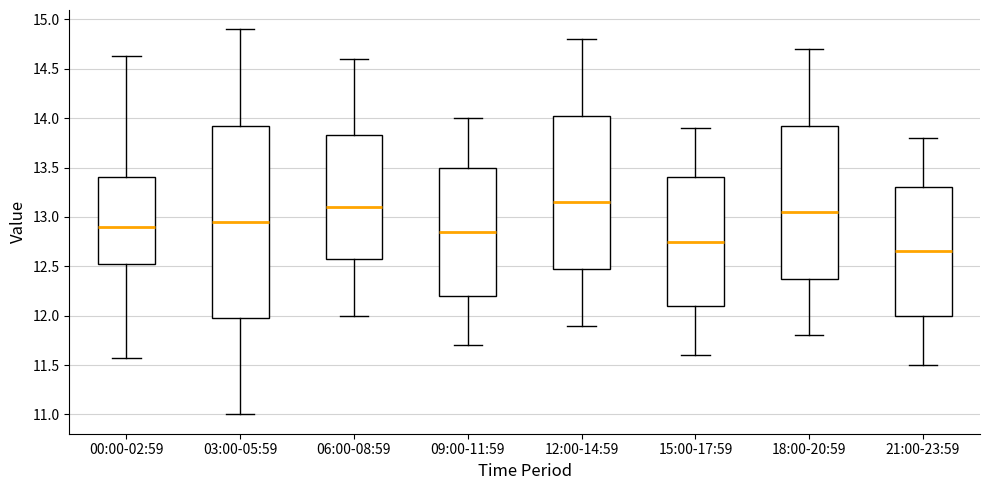

Where is the upper edge of the box for 00:00-02:59 on the y-axis? The values are not printed on the chart, so give them approximately, as read against the axis.

13.40